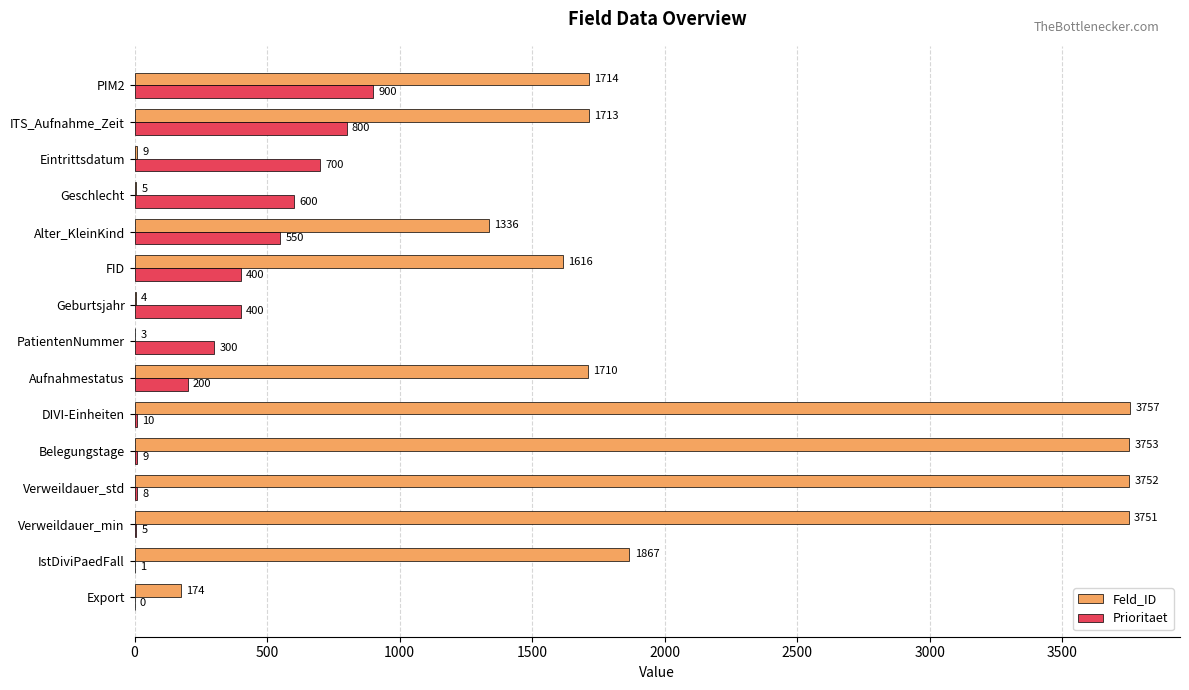

Which series has the largest total across all categories?

Feld_ID